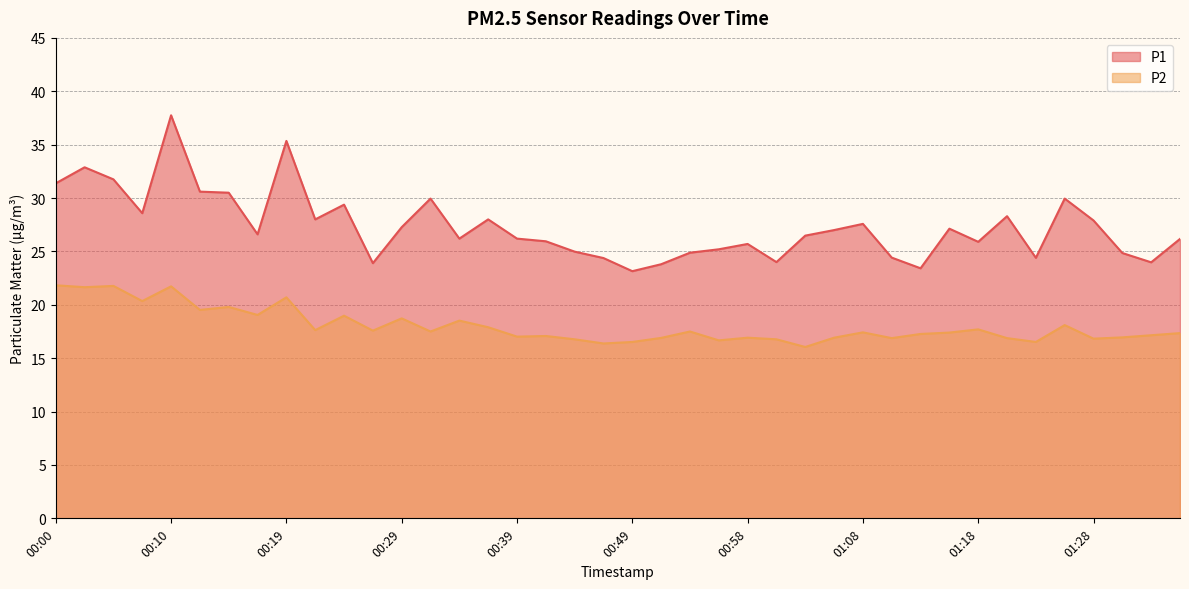

What is the value of the P1 point at the 12th from the left?

23.9